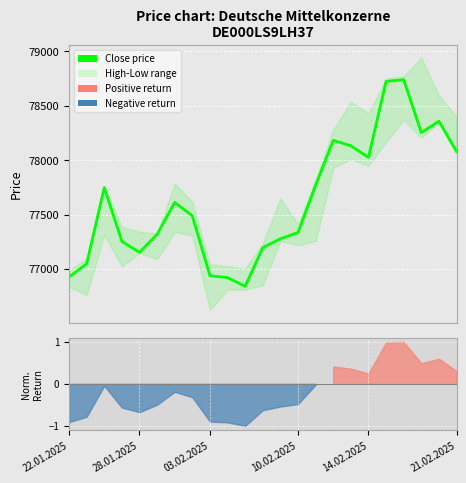

How many lines are shown in the chart?

1